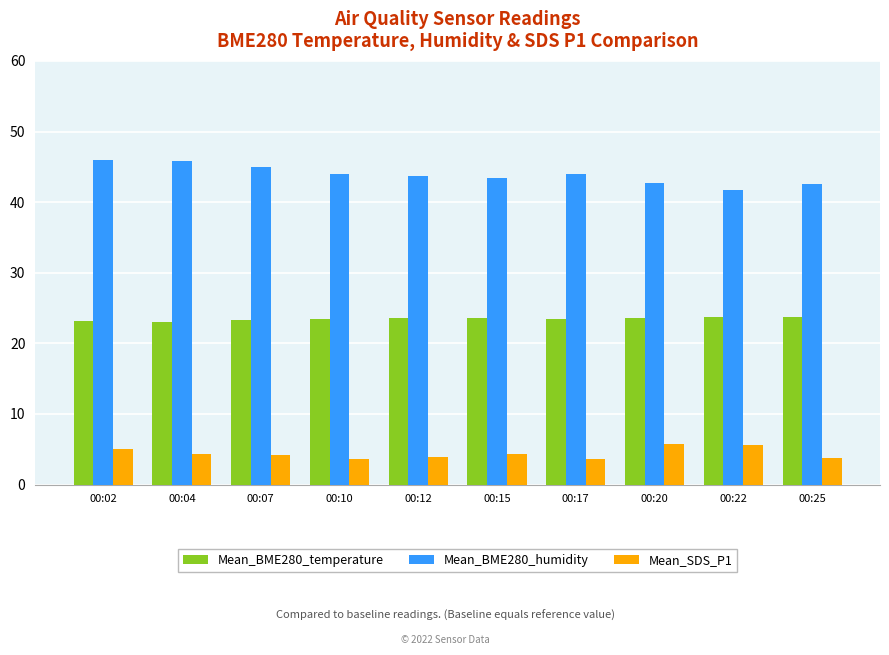

At how many categories does at least one series exceed 22?

10